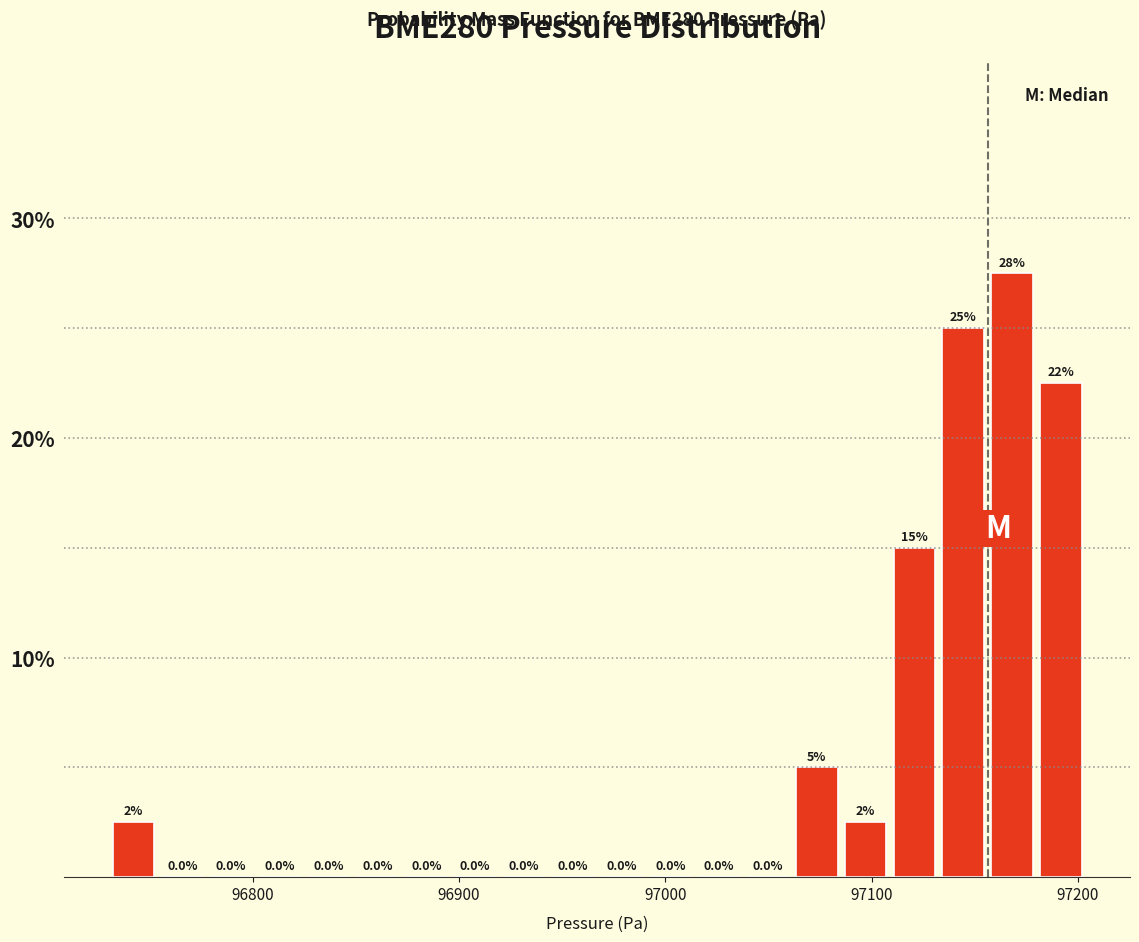

Around what value on the x-axis is the tallest bar? Give the approximate position of its centre, as read against the axis.

97170